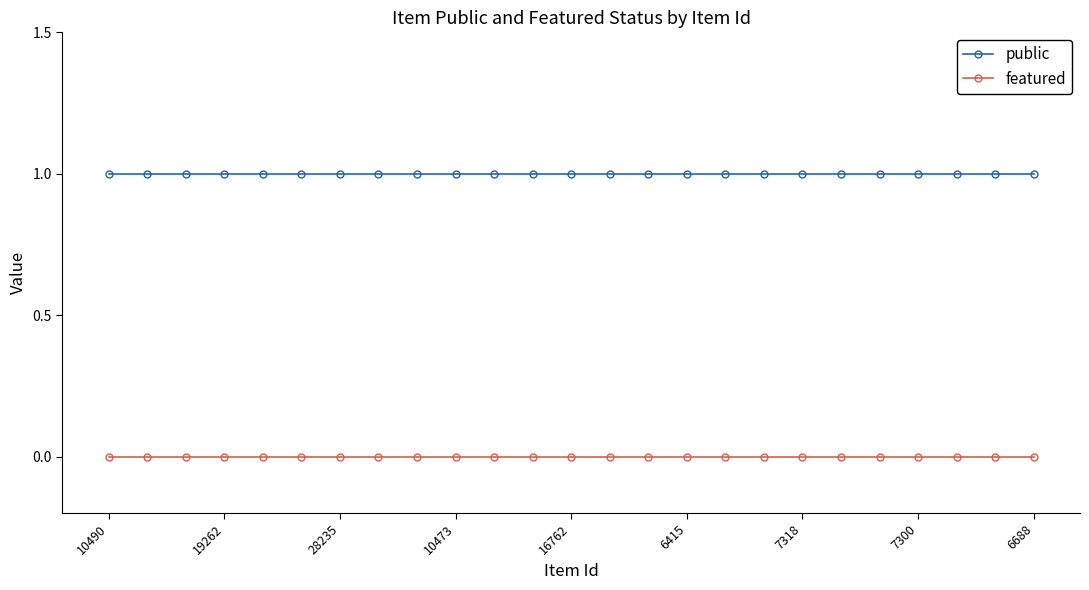

Reading left to right, transcribe all the data shown in this chart.

public: 1	1	1	1	1	1	1	1	1	1	1	1	1	1	1	1	1	1	1	1	1	1	1	1	1
featured: 0	0	0	0	0	0	0	0	0	0	0	0	0	0	0	0	0	0	0	0	0	0	0	0	0